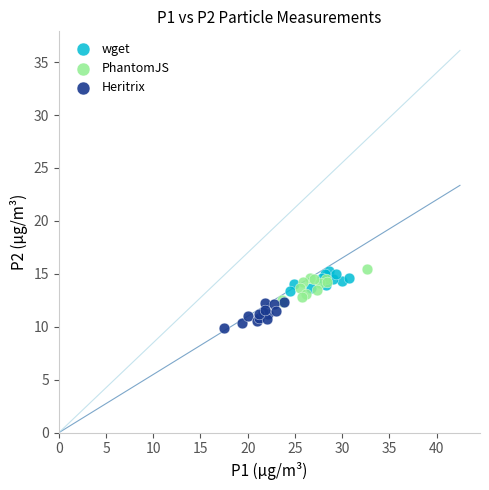

Which series has the largest Y range (max minus min)?

PhantomJS